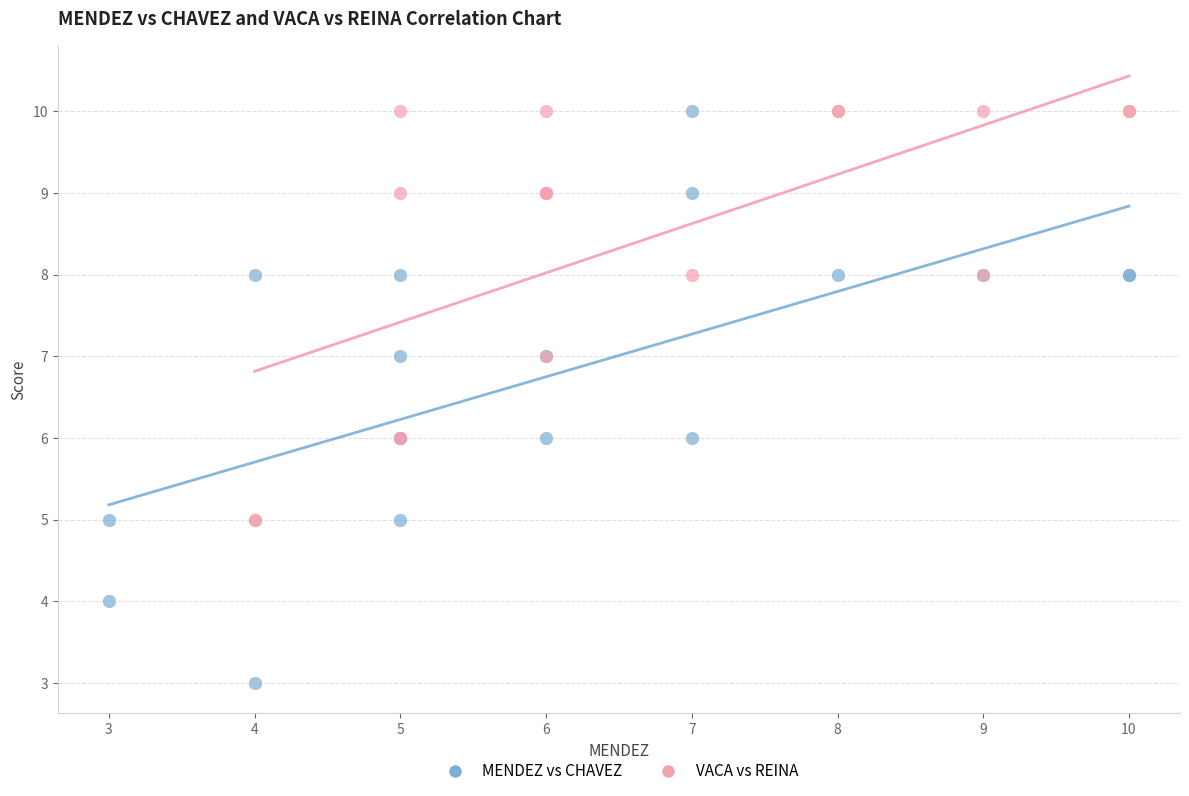

Which series contains the lowest Y value?

MENDEZ vs CHAVEZ